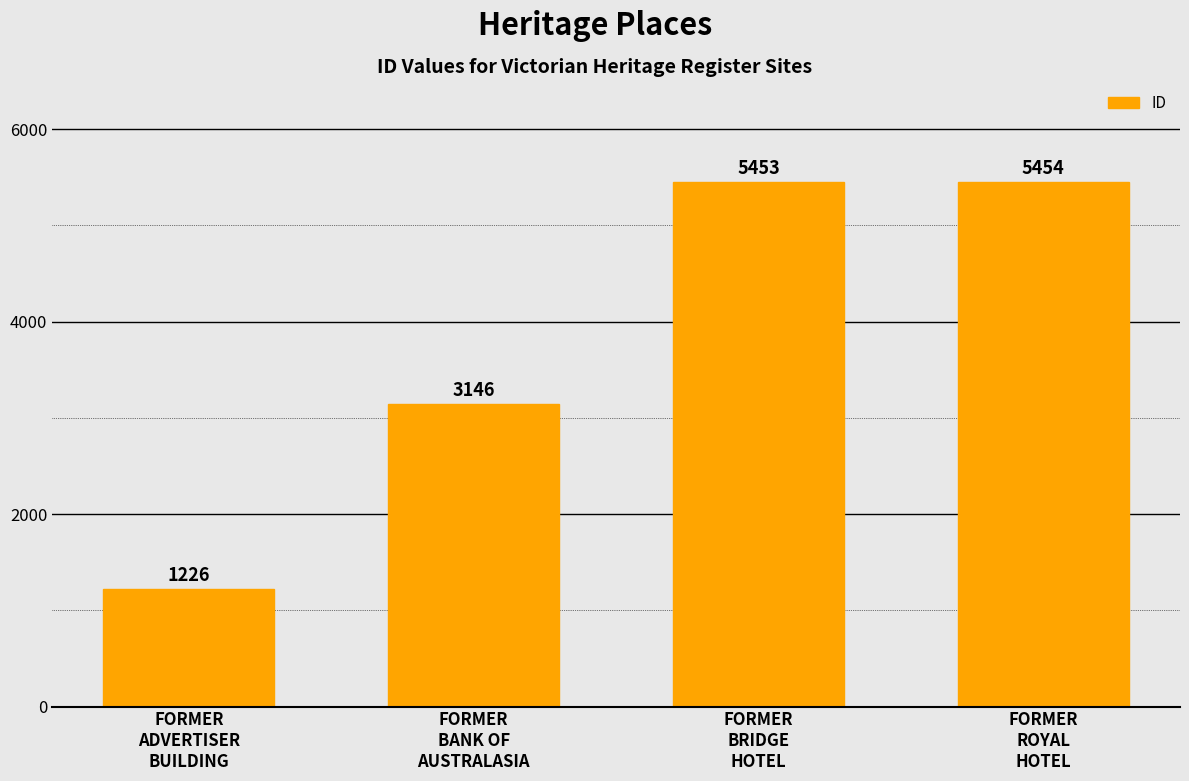

How many series are shown in this chart?

1